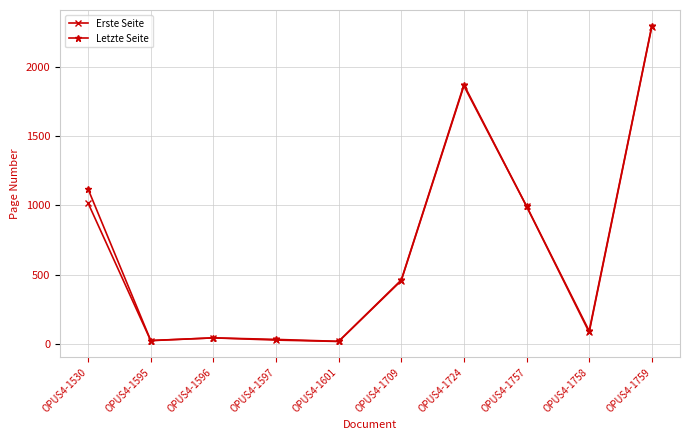

What is the greatest value displayed?

2297